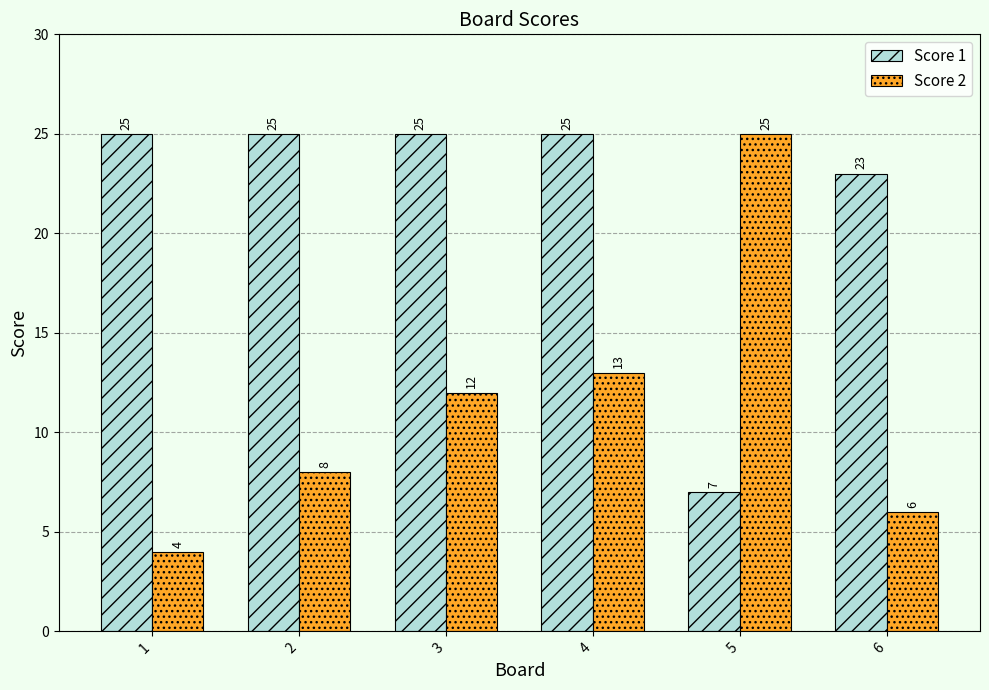

What is the highest value of the Score 1 series?

25